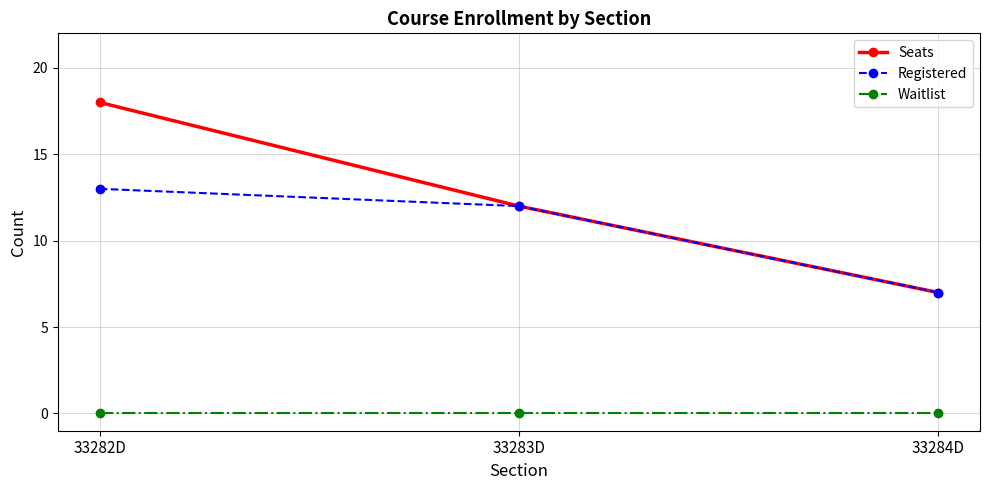

What are all the series names shown in the legend?

Seats, Registered, Waitlist